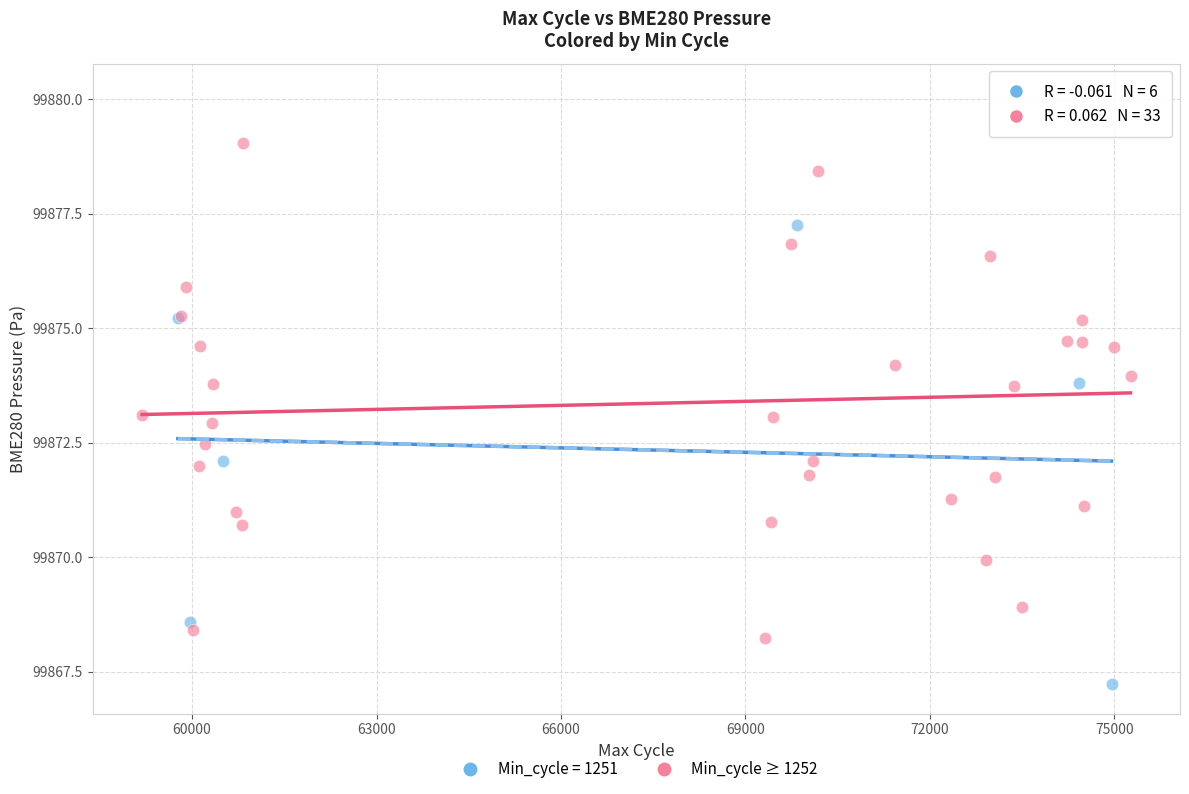

Which series contains the highest Y value?

Min_cycle ≥ 1252